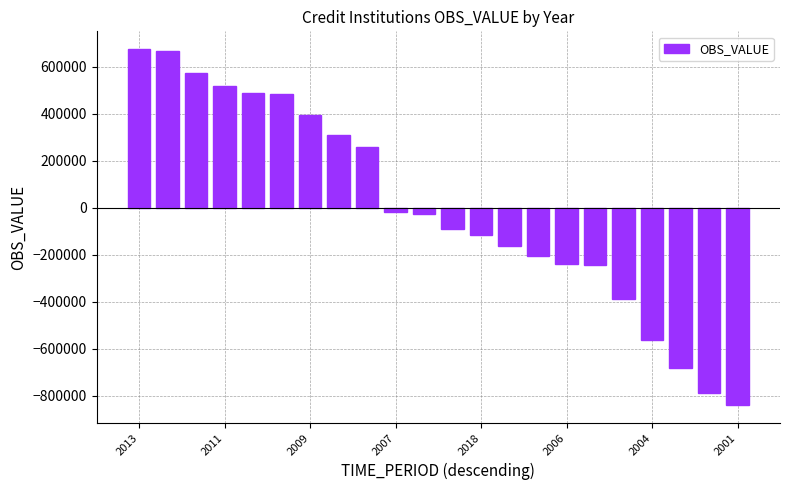

What is the minimum value shown in the chart?

-839539.1